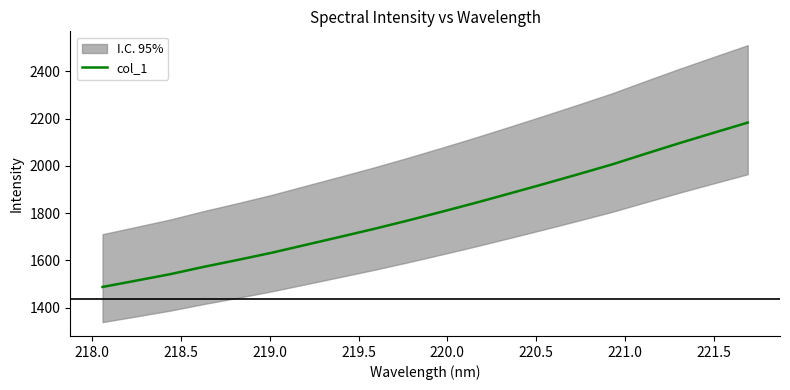

What is the maximum value for col_1?

2183.4